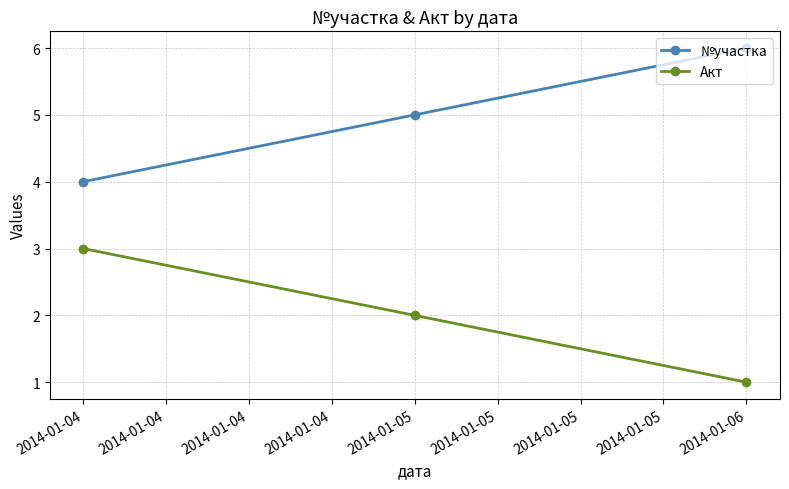

What is the value of the Акт point at the 3rd from the left?

1